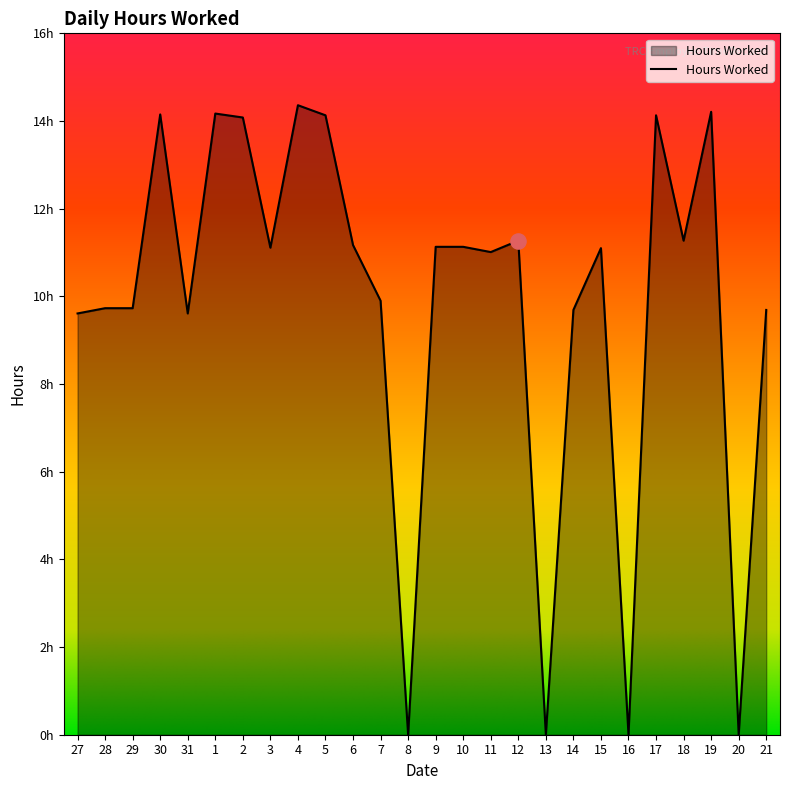

What is the change in value from 8 to 14?

+9.7